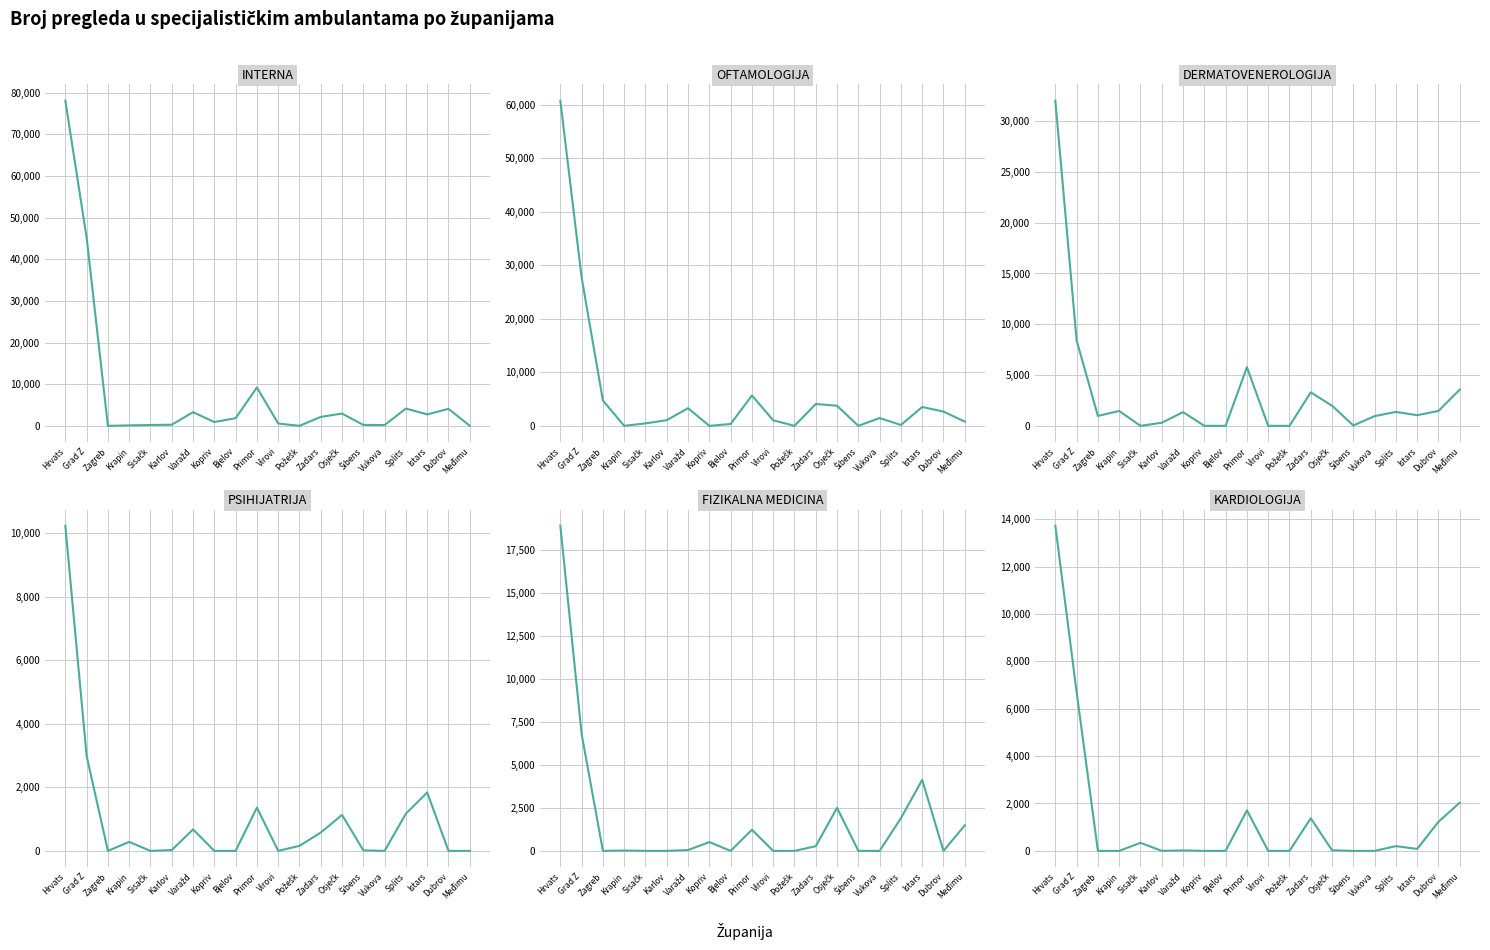

Reading right to left, transcribe all the data shown in this chart.

INTERNA: Međimu=0	Dubrov=4080	Istars=2742	Splits=4146	Vukova=190	Šibens=221	Osječk=2942	Zadars=2146	Požešk=0	Virovi=551	Primor=9216	Bjelov=1830	Kopriv=910	Varažd=3280	Karlov=268	Sisačk=202	Krapin=109	Zagreb=0	Grad Z=45199	Hrvats=78032
OFTAMOLOGIJA: Međimu=790	Dubrov=2661	Istars=3525	Splits=161	Vukova=1455	Šibens=0	Osječk=3754	Zadars=4084	Požešk=0	Virovi=1033	Primor=5676	Bjelov=346	Kopriv=0	Varažd=3298	Karlov=1062	Sisačk=454	Krapin=0	Zagreb=4740	Grad Z=27740	Hrvats=60779
DERMATOVENEROLOGIJA: Međimu=3567	Dubrov=1466	Istars=1044	Splits=1375	Vukova=956	Šibens=36	Osječk=1980	Zadars=3297	Požešk=0	Virovi=0	Primor=5780	Bjelov=0	Kopriv=0	Varažd=1350	Karlov=303	Sisačk=0	Krapin=1462	Zagreb=976	Grad Z=8415	Hrvats=32007
PSIHIJATRIJA: Međimu=0	Dubrov=0	Istars=1840	Splits=1174	Vukova=0	Šibens=17	Osječk=1132	Zadars=578	Požešk=159	Virovi=0	Primor=1363	Bjelov=0	Kopriv=0	Varažd=676	Karlov=26	Sisačk=0	Krapin=283	Zagreb=0	Grad Z=2989	Hrvats=10237
FIZIKALNA MEDICINA: Međimu=1483	Dubrov=0	Istars=4123	Splits=1900	Vukova=0	Šibens=0	Osječk=2502	Zadars=273	Požešk=0	Virovi=0	Primor=1229	Bjelov=0	Kopriv=511	Varažd=49	Karlov=0	Sisačk=0	Krapin=22	Zagreb=0	Grad Z=6791	Hrvats=18883
KARDIOLOGIJA: Međimu=2034	Dubrov=1230	Istars=83	Splits=200	Vukova=0	Šibens=0	Osječk=25	Zadars=1375	Požešk=0	Virovi=0	Primor=1710	Bjelov=0	Kopriv=0	Varažd=20	Karlov=0	Sisačk=341	Krapin=0	Zagreb=0	Grad Z=6704	Hrvats=13722